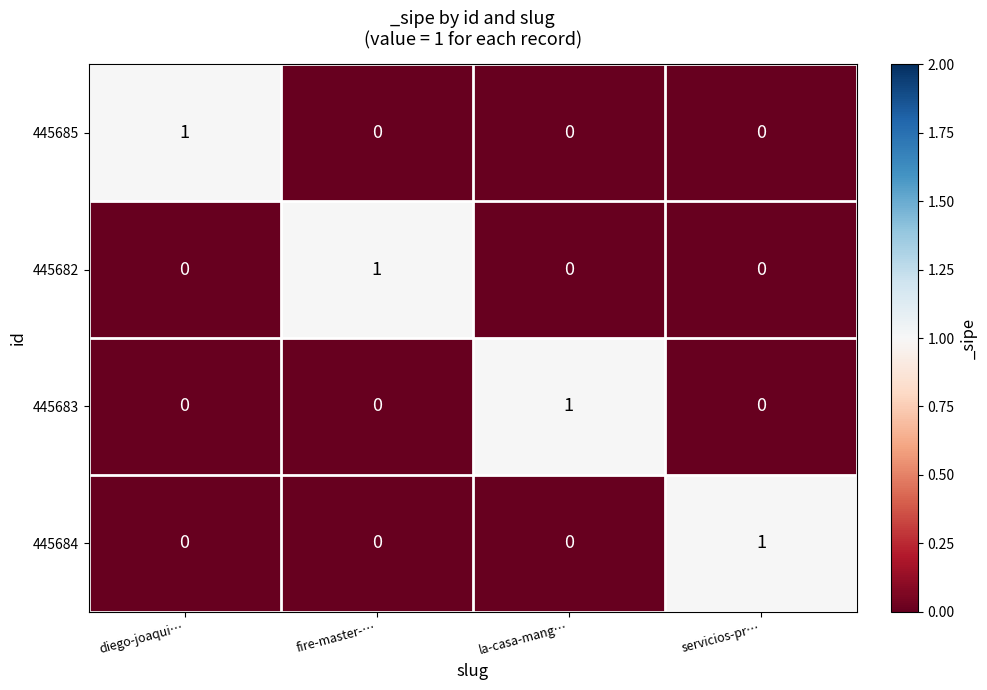

Count the 445684 values in the range 0 to 1.

4